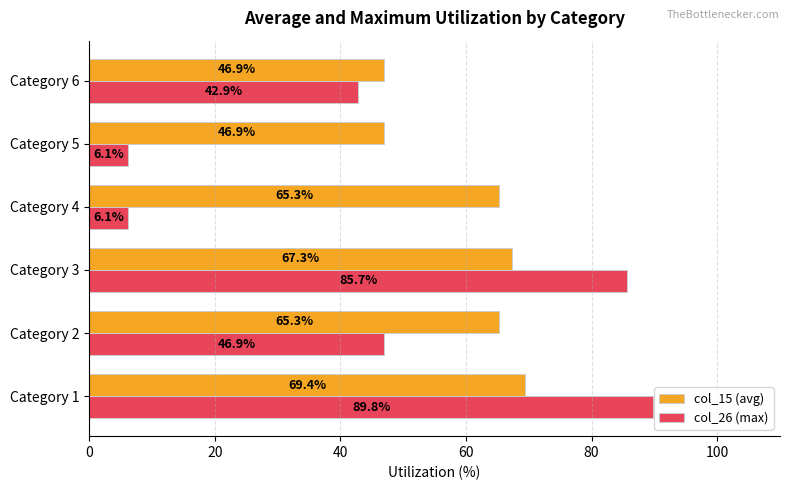

At which category is the sum across all series the highest?

Category 1